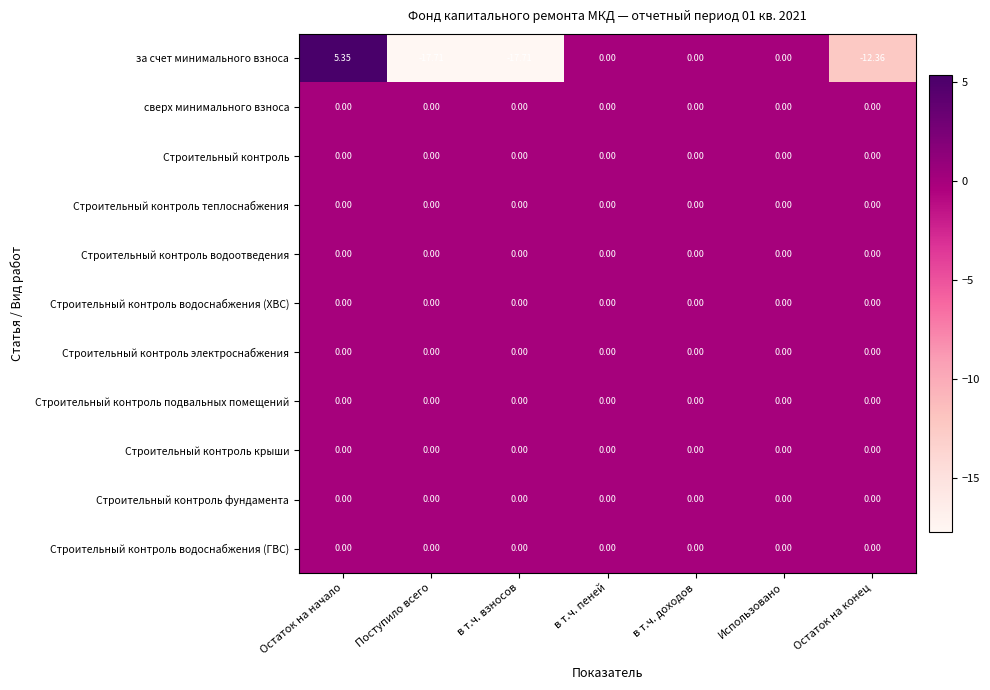

Which series has the widest spread of values?

за счет минимального взноса